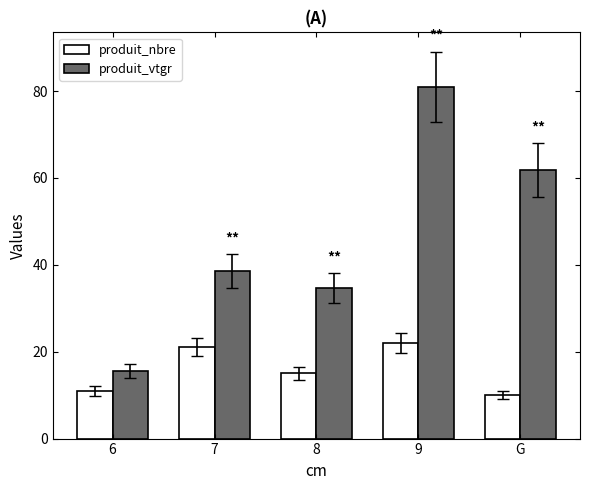

What is the difference between the maximum and second lowest values in the produit_vtgr series?

46.3